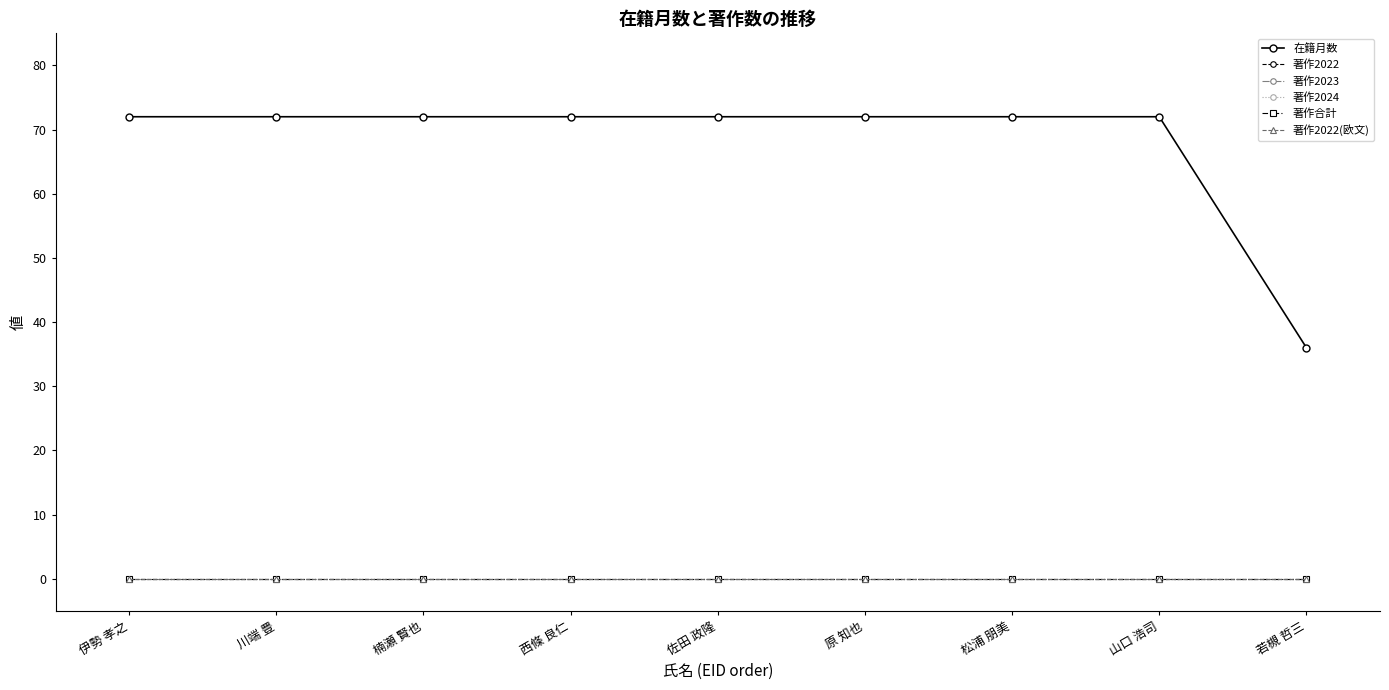

List the labels in order of 著作合計 value, smallest first.

伊勢 孝之, 川端 豊, 楠瀬 賢也, 西條 良仁, 佐田 政隆, 原 知也, 松浦 朋美, 山口 浩司, 若槻 哲三